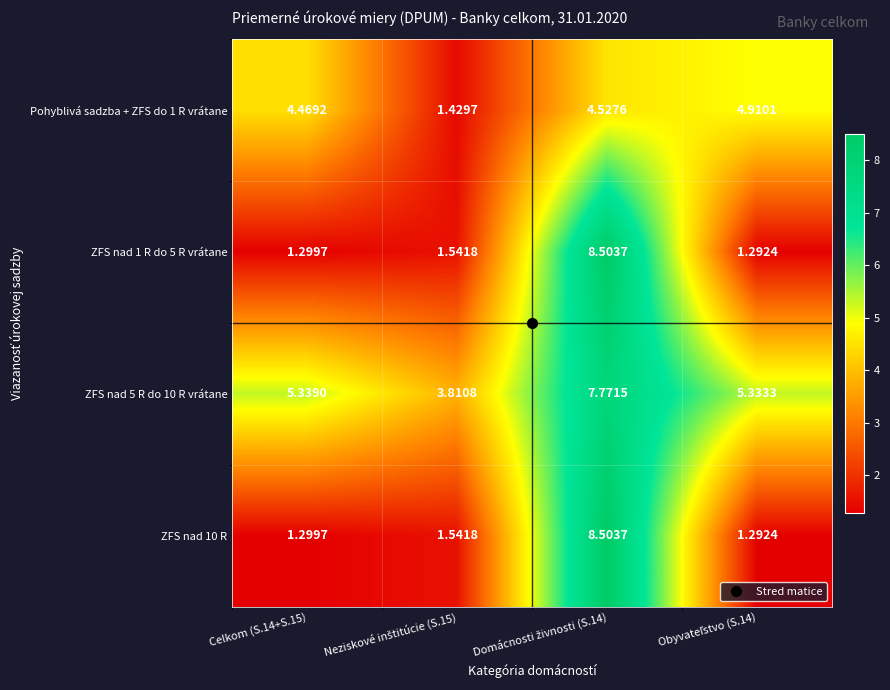

Is the value of ZFS nad 10 R at Celkom (S.14+S.15) greater than the value of Pohyblivá sadzba + ZFS do 1 R vrátane at Celkom (S.14+S.15)?

No